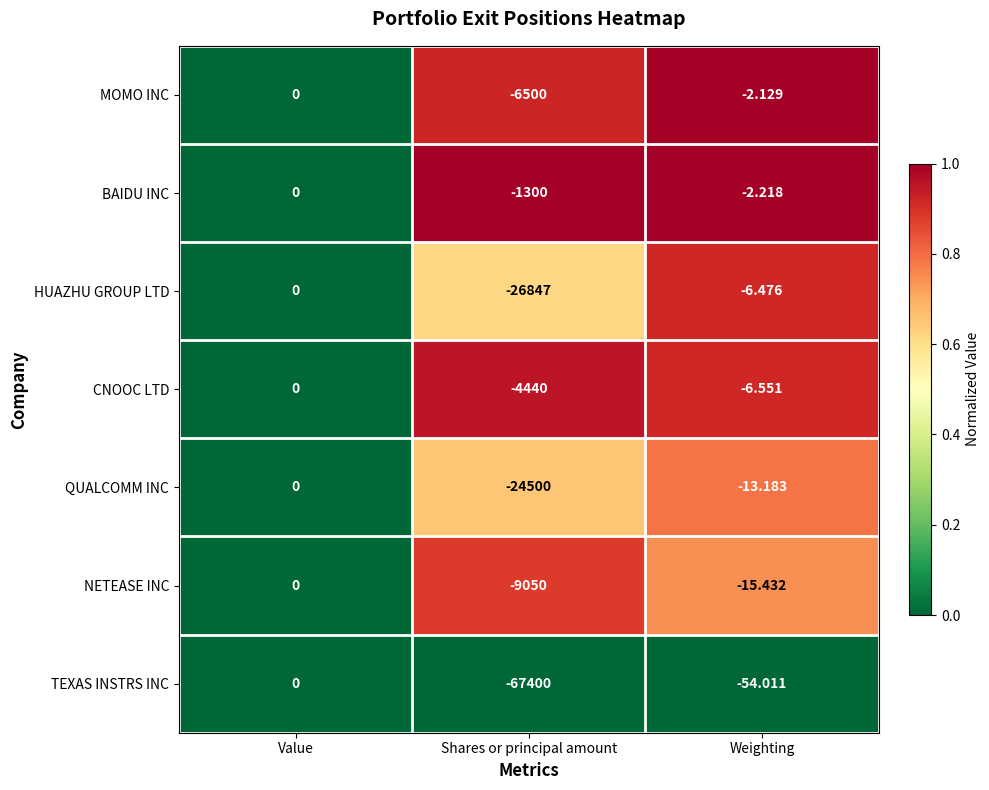

Which category has the lowest value in the BAIDU INC series?

Shares or principal amount